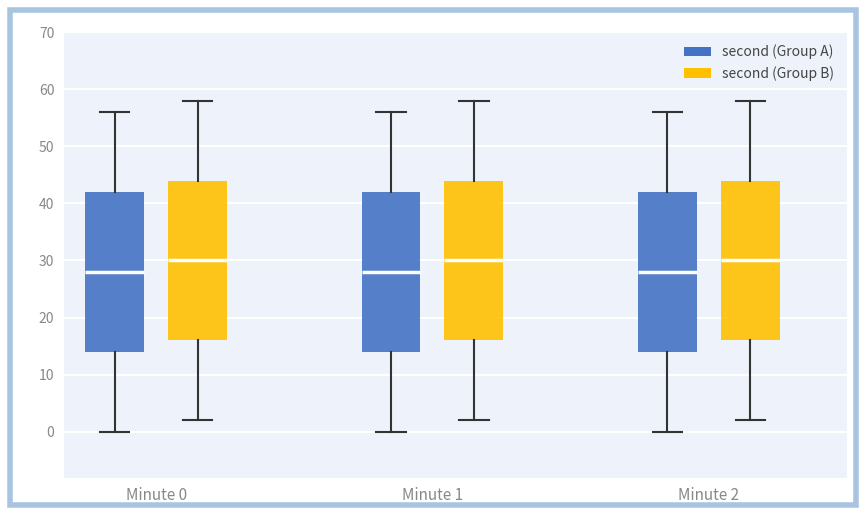

Where does the upper whisker of the box for Minute 1 (second (Group B)) end on the y-axis? The values are not printed on the chart, so give them approximately, as read against the axis.

58